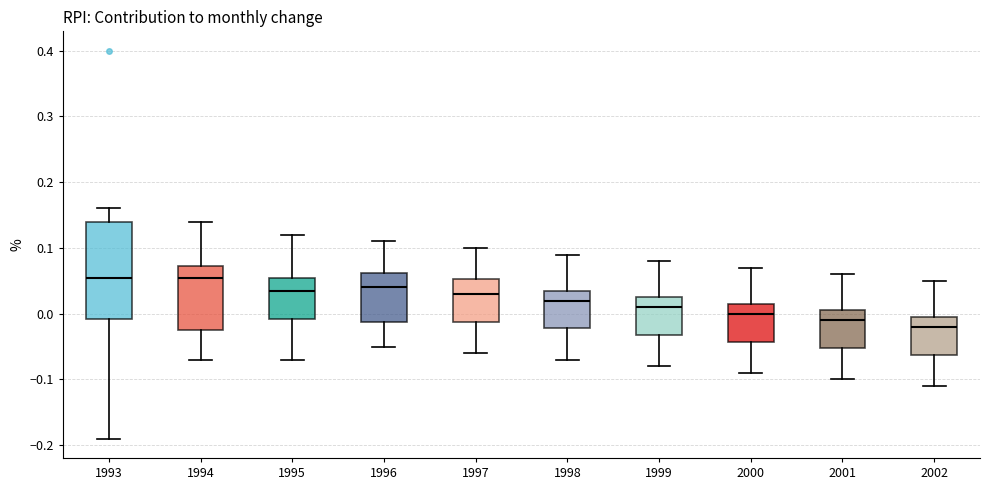

Reading left to right, read every box against the y-axis: the position of its median line, the range the box covers, and the ends of its whiskers. The values are not printed on the chart, so give them approximately, as read against the axis.

1993: median 0.06, box -0.01 to 0.14, whiskers -0.19 to 0.16
1994: median 0.06, box -0.02 to 0.07, whiskers -0.07 to 0.14
1995: median 0.04, box -0.01 to 0.06, whiskers -0.07 to 0.12
1996: median 0.04, box -0.01 to 0.06, whiskers -0.05 to 0.11
1997: median 0.03, box -0.01 to 0.05, whiskers -0.06 to 0.10
1998: median 0.02, box -0.02 to 0.04, whiskers -0.07 to 0.09
1999: median 0.01, box -0.03 to 0.03, whiskers -0.08 to 0.08
2000: median 0.00, box -0.04 to 0.02, whiskers -0.09 to 0.07
2001: median -0.01, box -0.05 to 0.01, whiskers -0.10 to 0.06
2002: median -0.02, box -0.06 to 0.00, whiskers -0.11 to 0.05